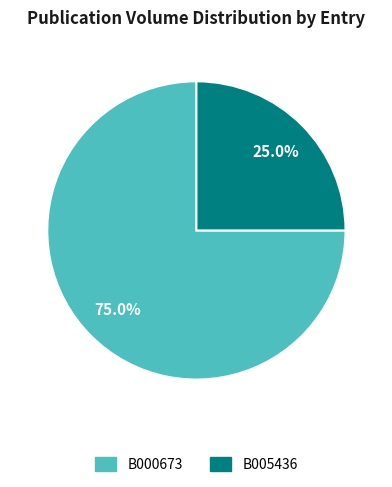

Approximately how many times larger is the value at B005436 compared to B000673?

0.3